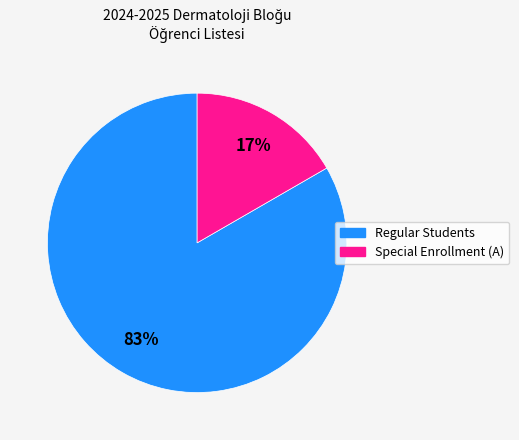

To the nearest percent, what is the average slice percentage?

50%